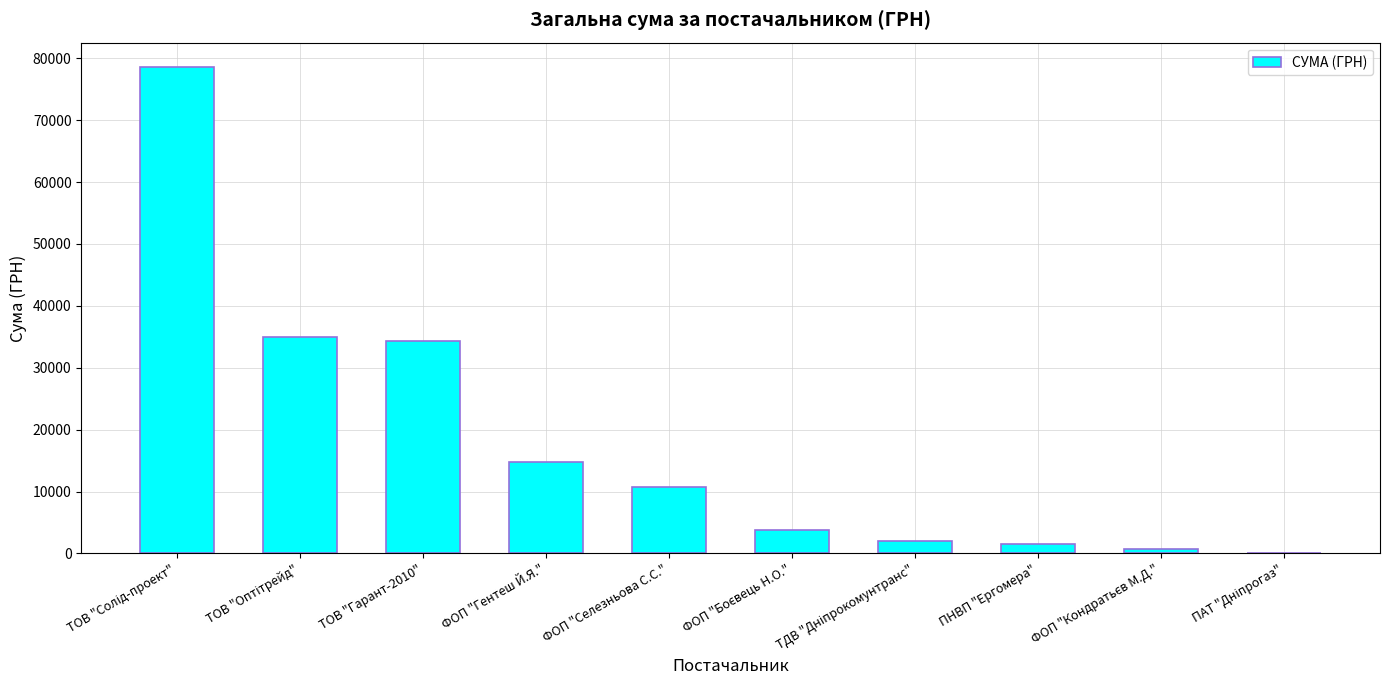

What is the sum of all values?

181666.2